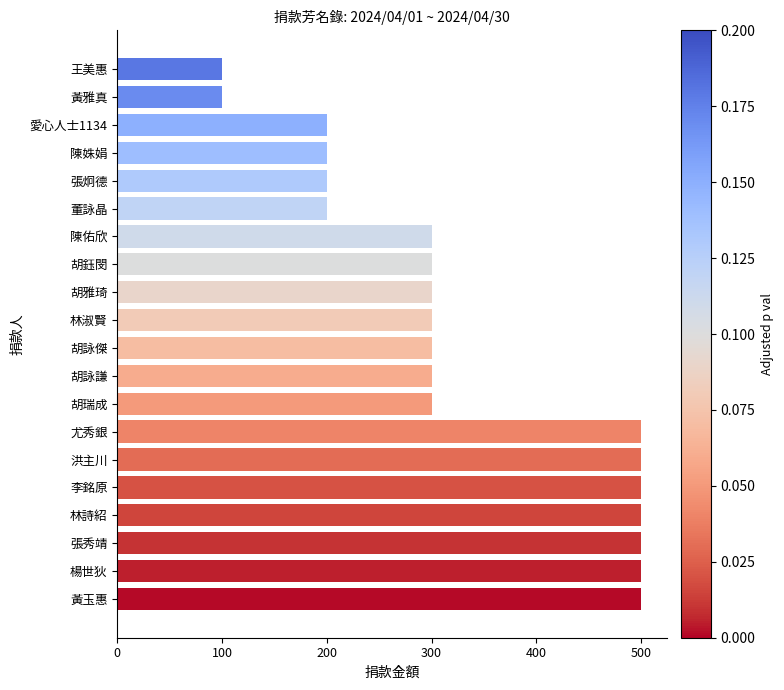

The chart shows a value of 427 at 林淑賢. True or false?

False